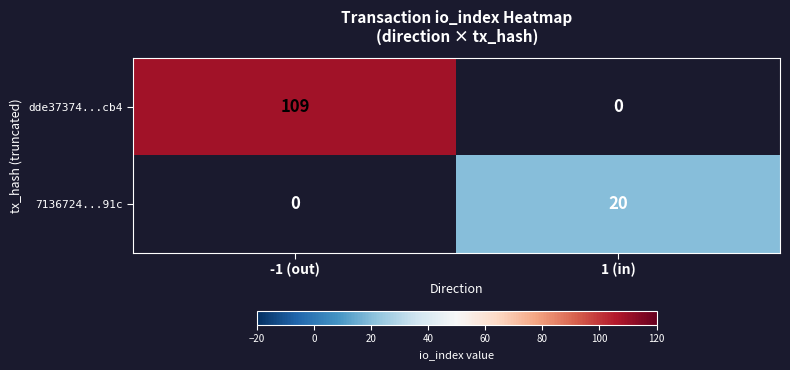

Rank the categories by dde37374...cb4 value from lowest to highest.

1 (in), -1 (out)